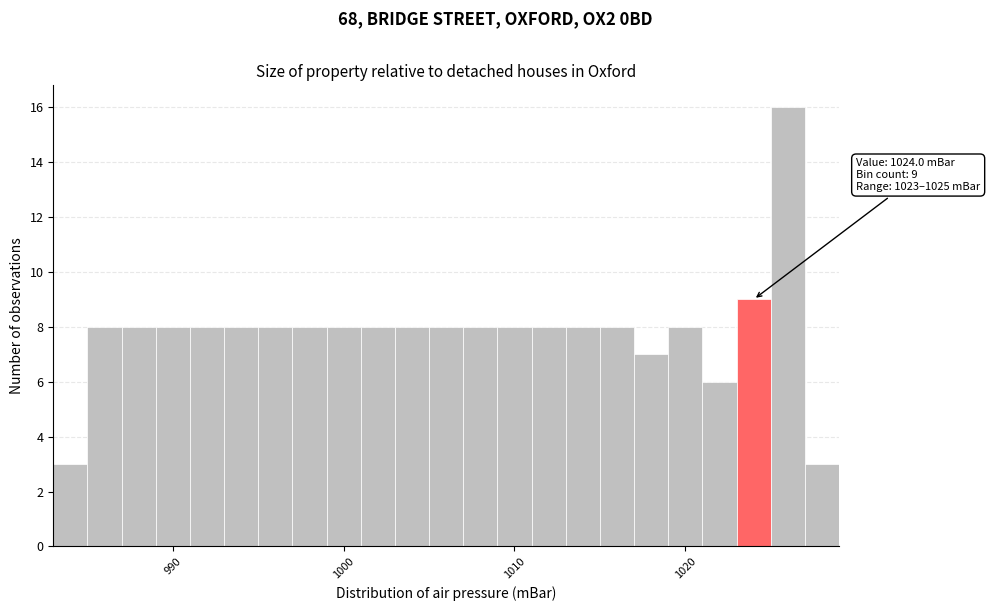

Around what value on the x-axis is the tallest bar? Give the approximate position of its centre, as read against the axis.

1026